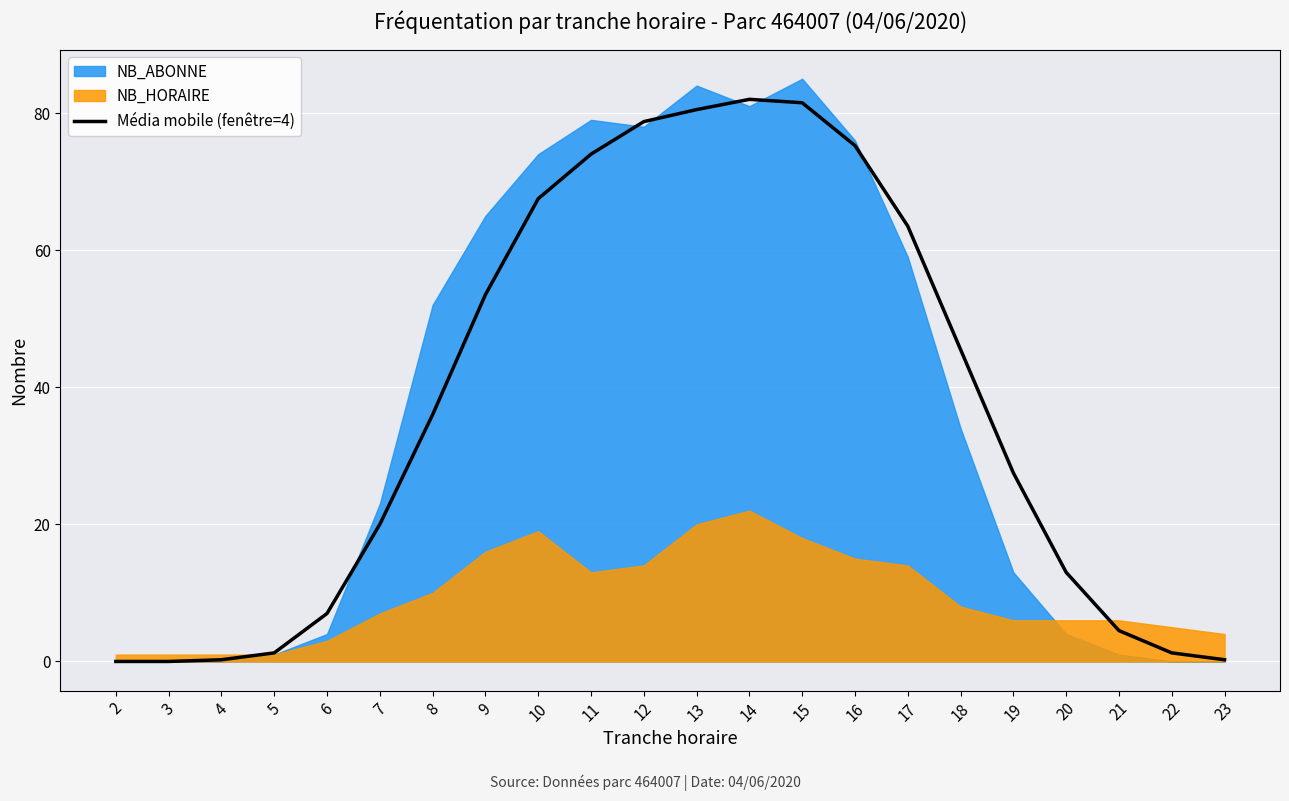

The chart shows a value of 80.5 at 13. True or false?

True